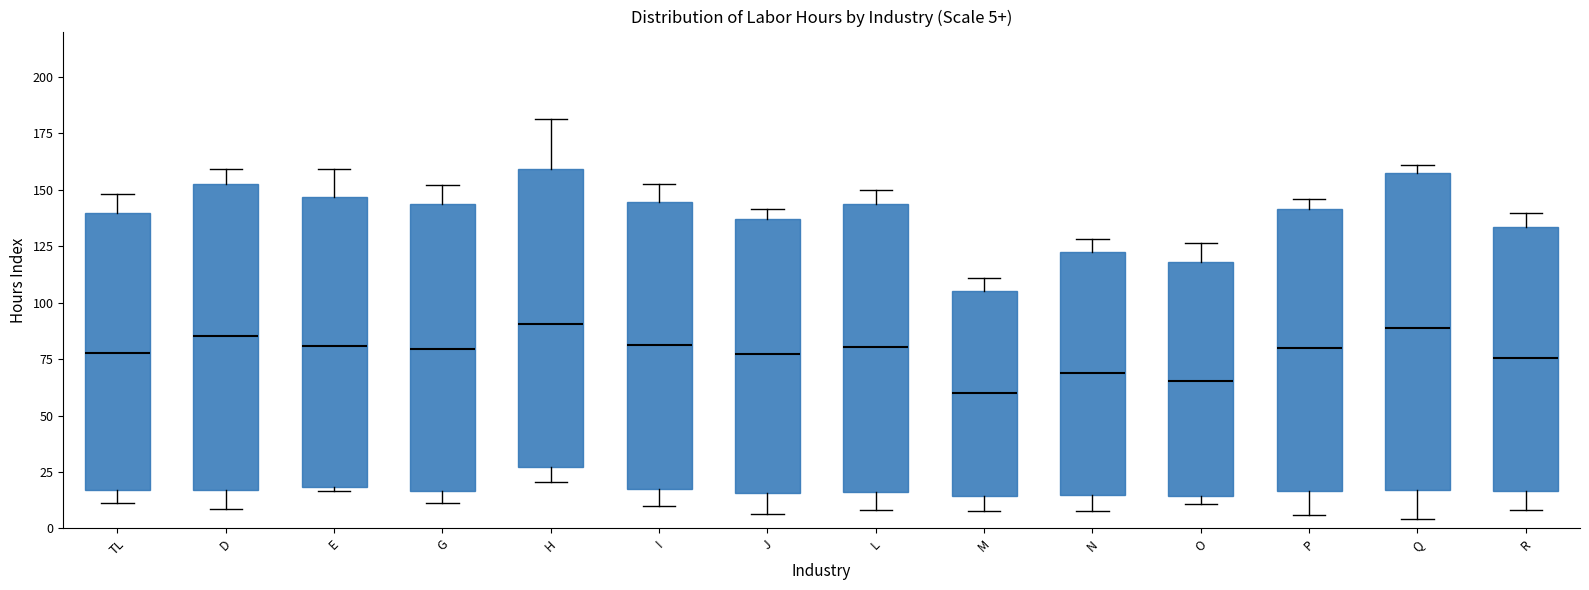

Which box has the lowest median line?

M